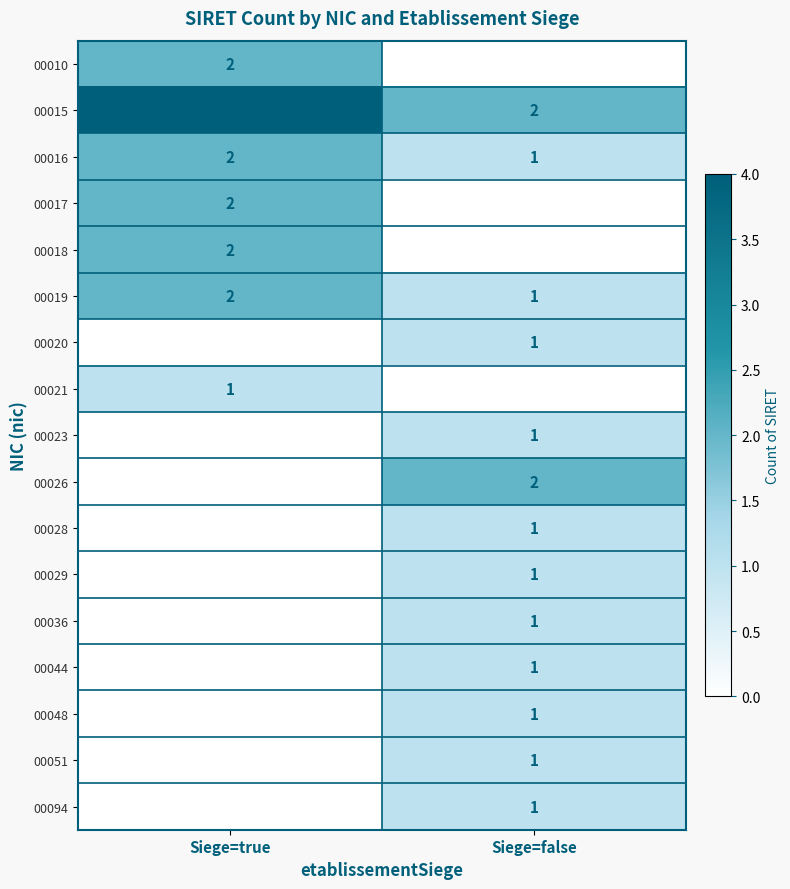

The value of 00029 at Siege=false is 1. True or false?

True